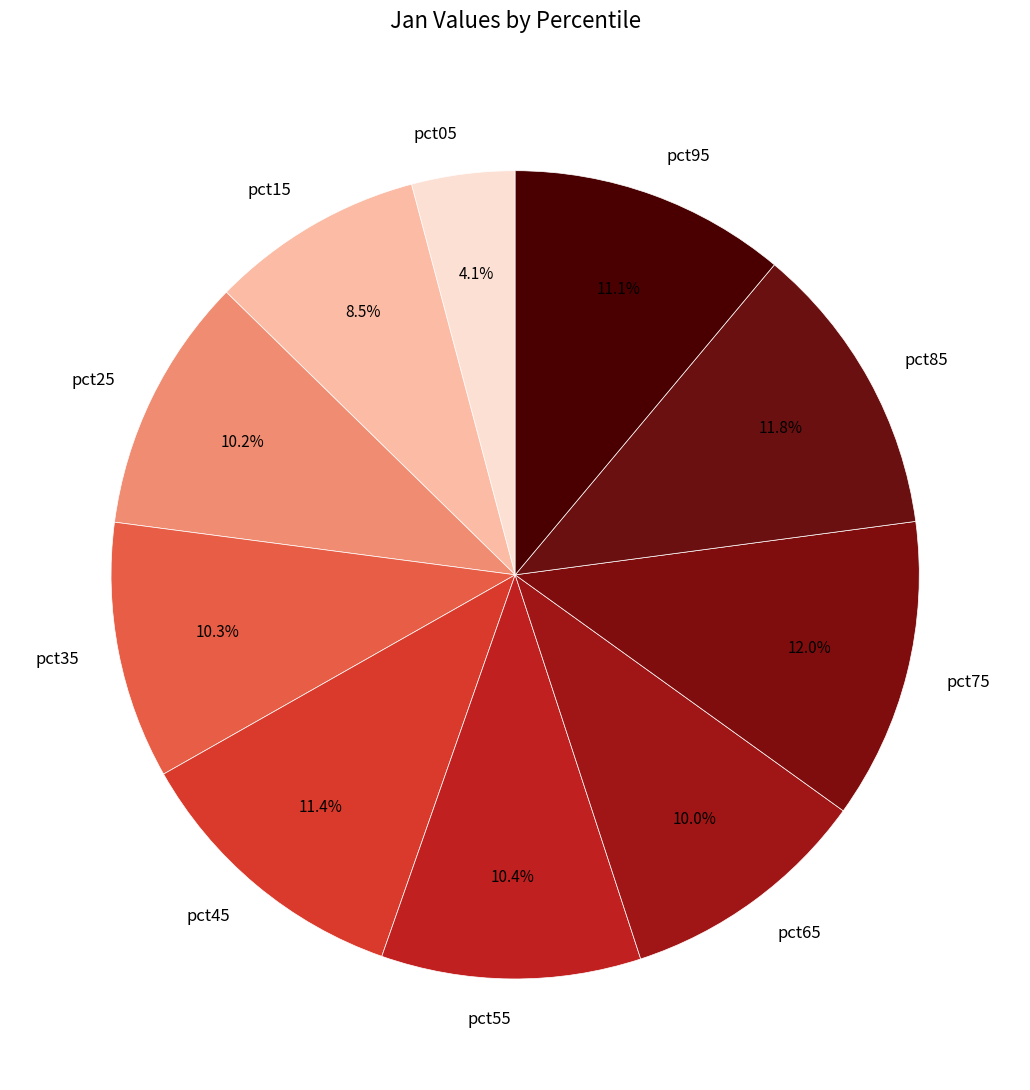

To the nearest percent, what is the difference between the pct85 and pct15 slice percentages?

3%